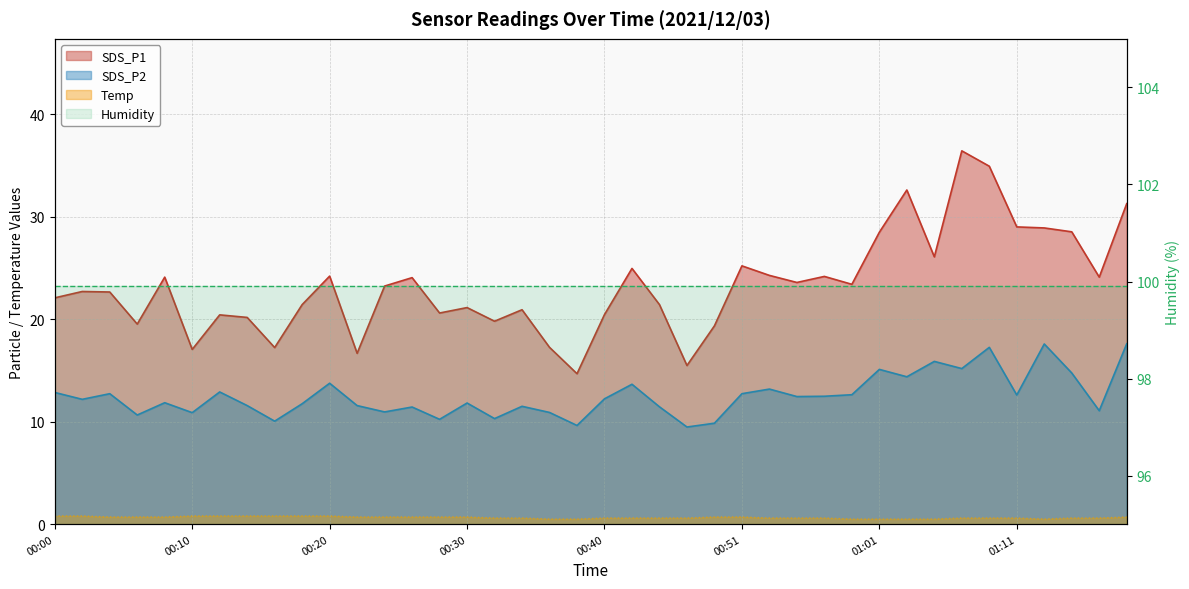

The SDS_P2 series shows 16.7 at 00:36. True or false?

False